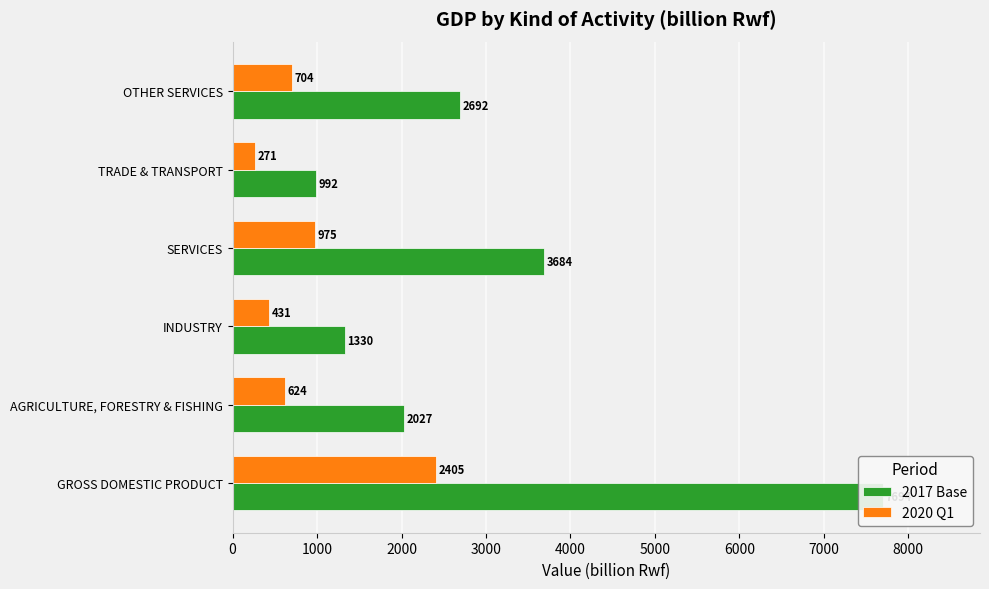

What is the minimum value for 2020 Q1?

271